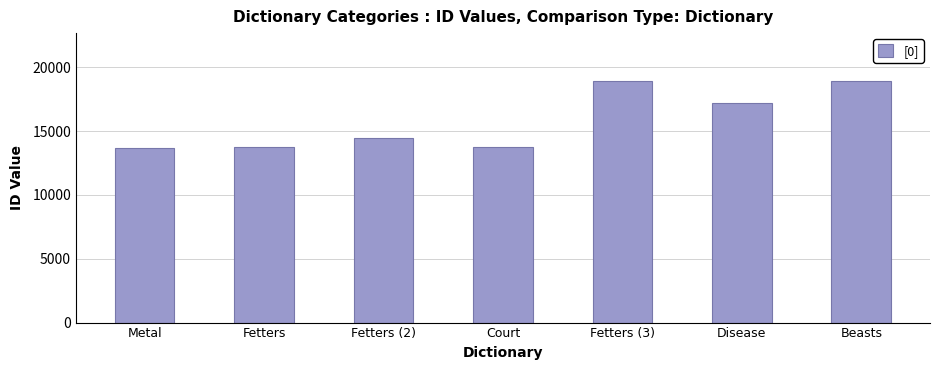

What is the maximum value shown in the chart?

18891